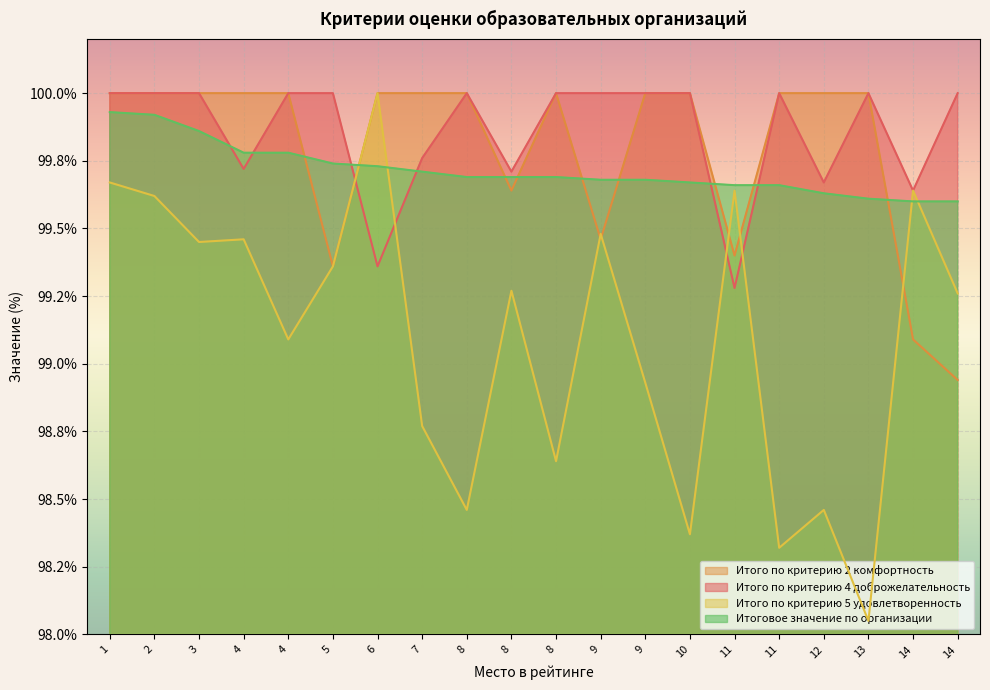

What is the sum of all Итого по критерию 4 доброжелательность values?

1997.1